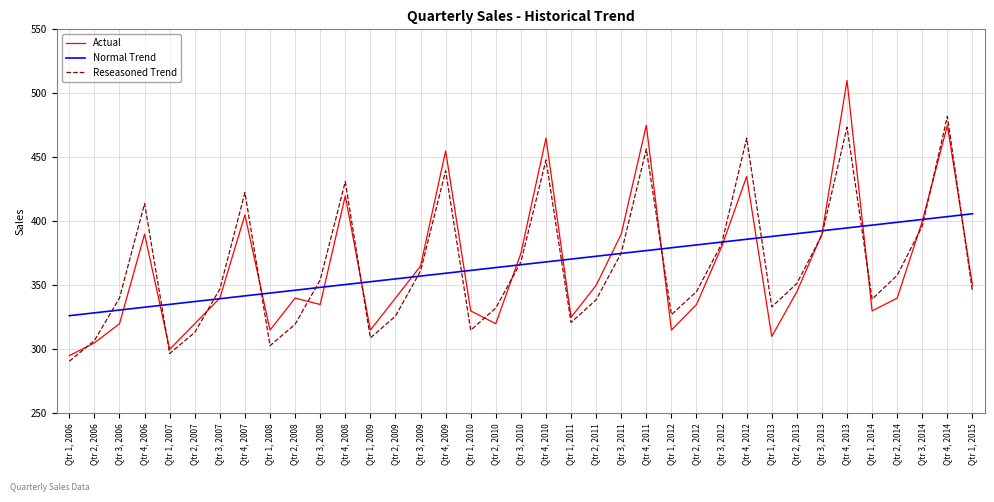

What is the highest value of the Actual series?

510.0